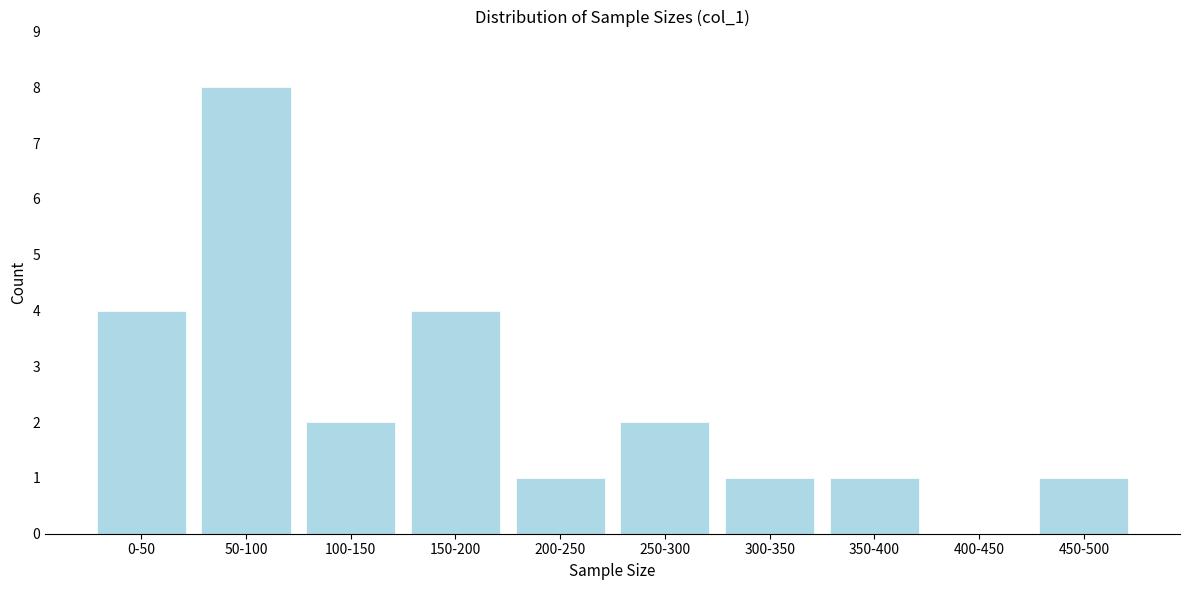

Reading left to right, list all the values displayed in this chart.

0-50=4	50-100=8	100-150=2	150-200=4	200-250=1	250-300=2	300-350=1	350-400=1	400-450=0	450-500=1